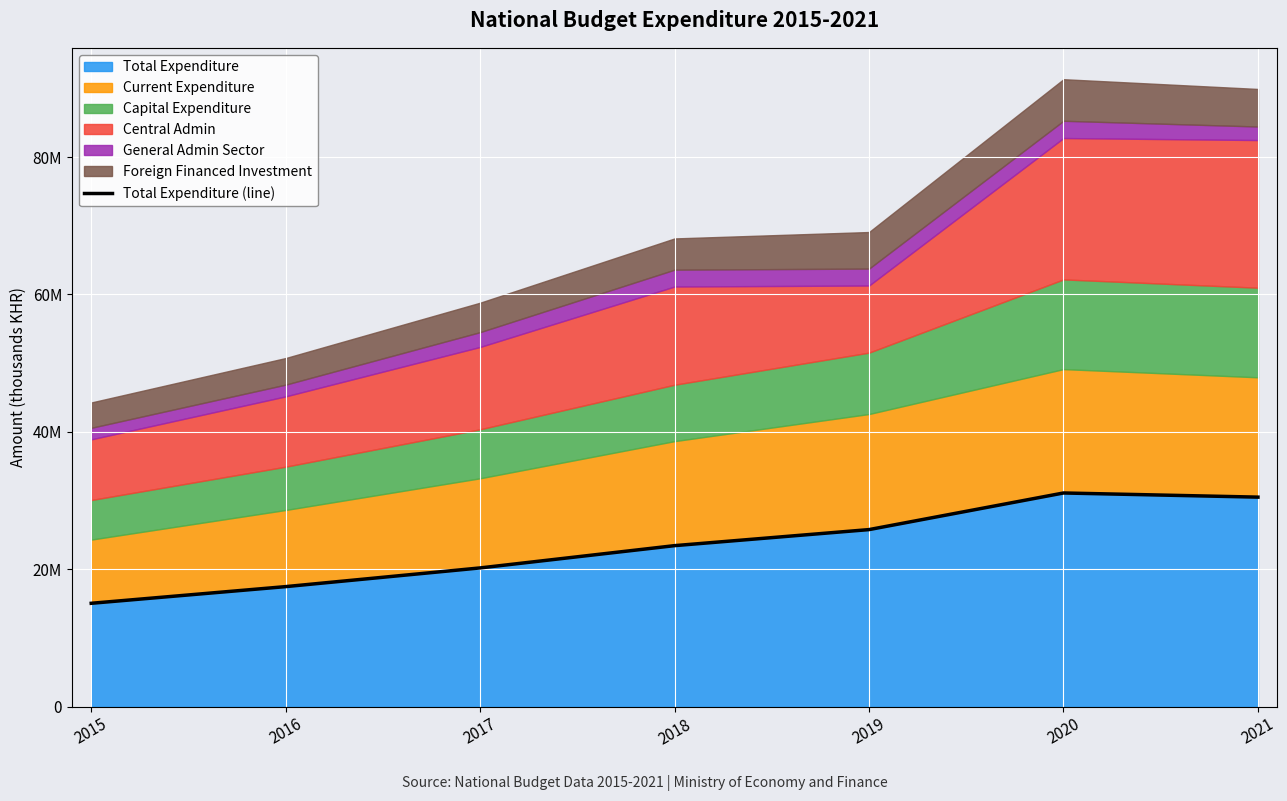

The value at 2021 is 30491336. True or false?

True